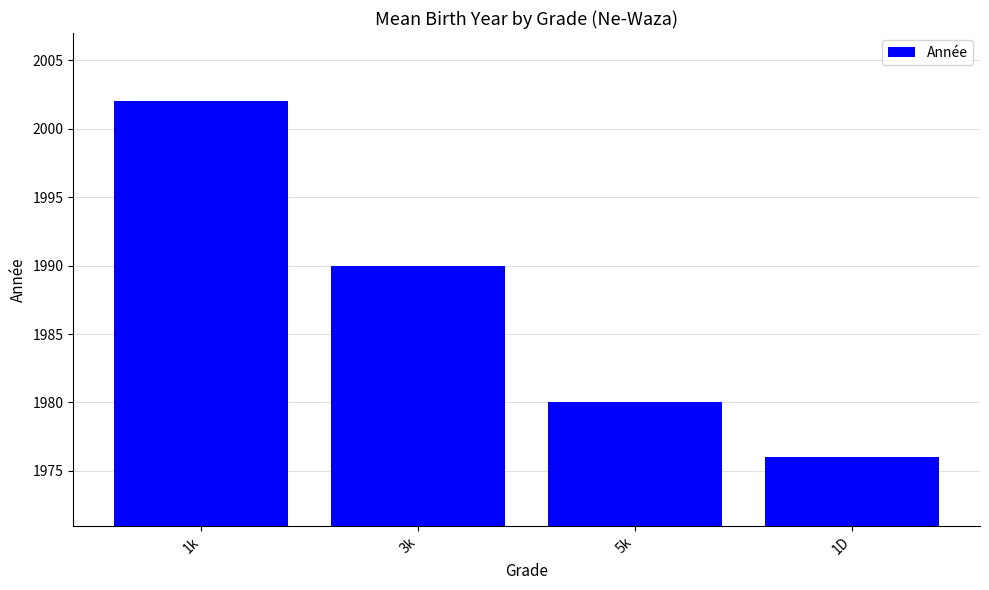

What is the difference between the maximum and minimum values?

26